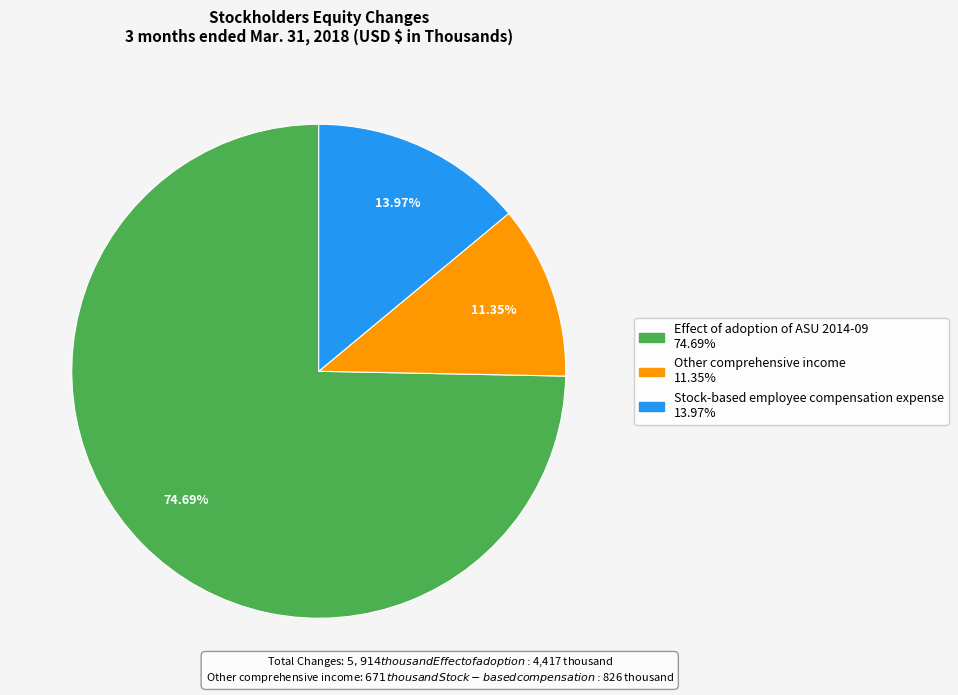

Between Effect of adoption of ASU 2014-09 and Other comprehensive income, which is larger?

Effect of adoption of ASU 2014-09